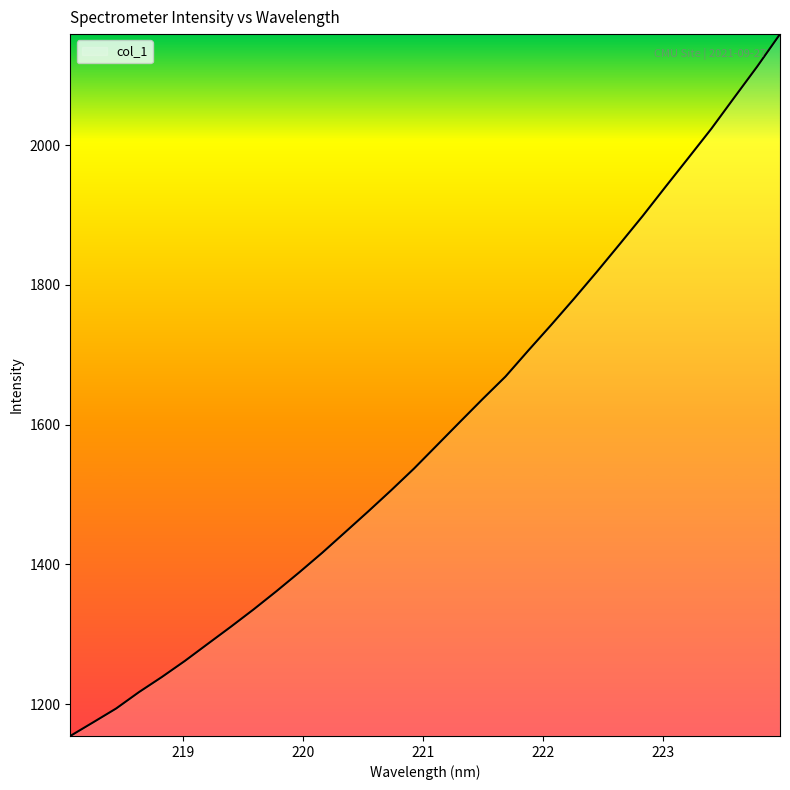

True or false: the data has more than 0 interior local peaks.

False